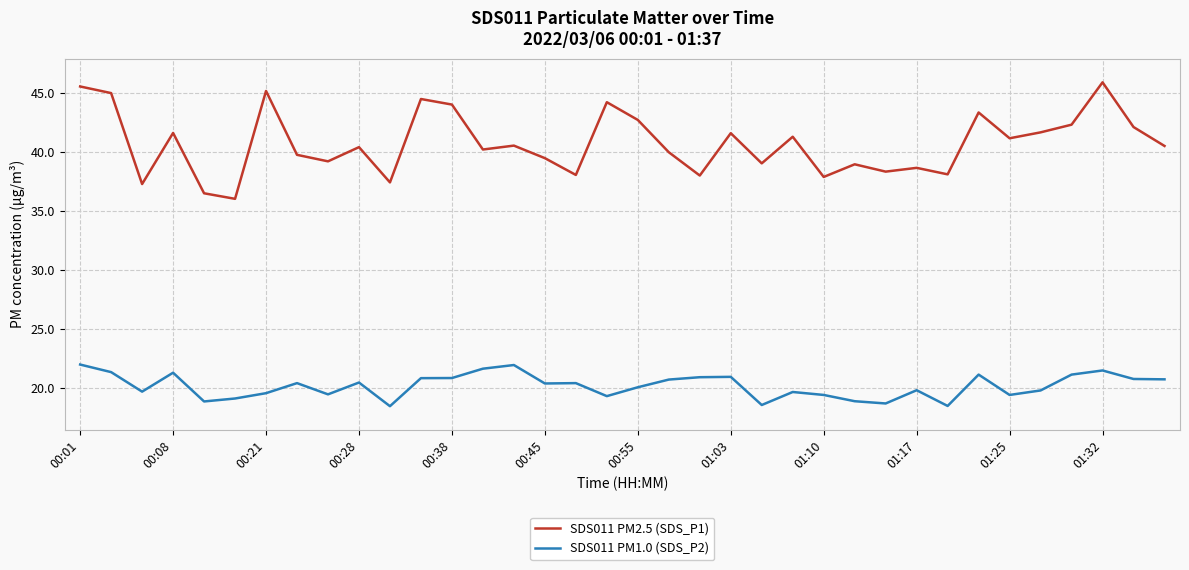

Rank the series by their maximum value, from highest to lowest.

SDS011 PM2.5 (SDS_P1), SDS011 PM1.0 (SDS_P2)